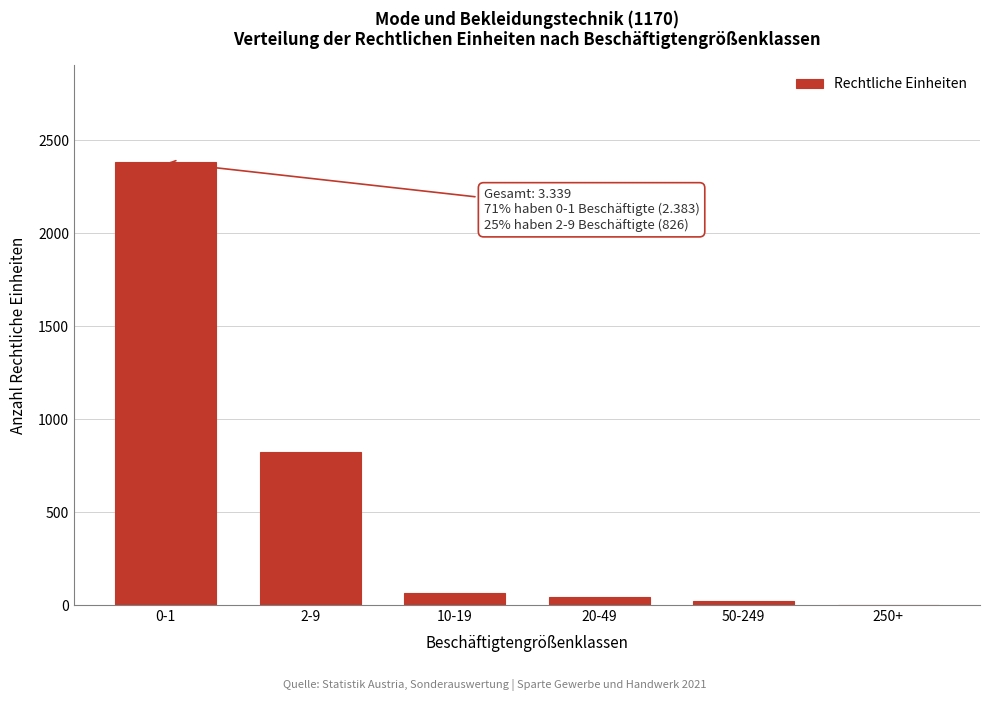

Reading left to right, what are all the values shown in this chart?

0-1=2383	2-9=826	10-19=64	20-49=43	50-249=21	250+=2